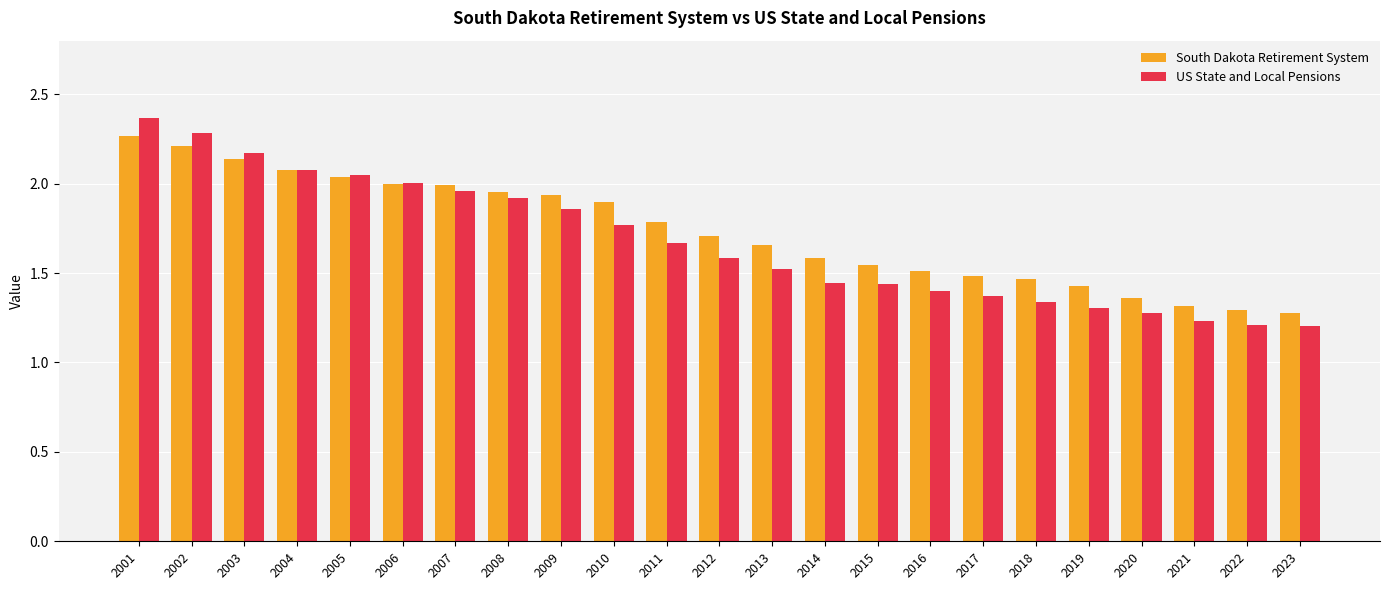

Between 2004 and 2018, which series saw the biggest shift?

US State and Local Pensions